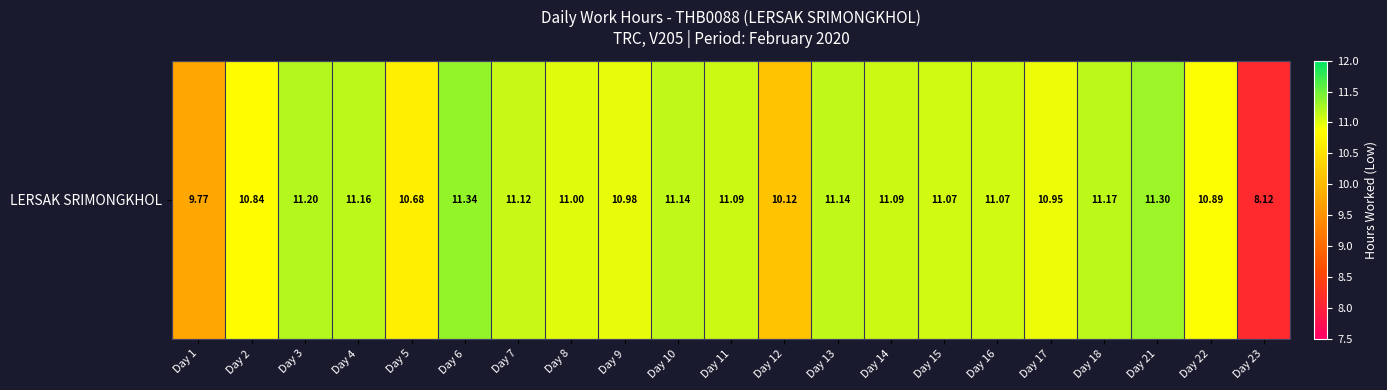

What is the change in value from Day 9 to Day 16?

+0.1